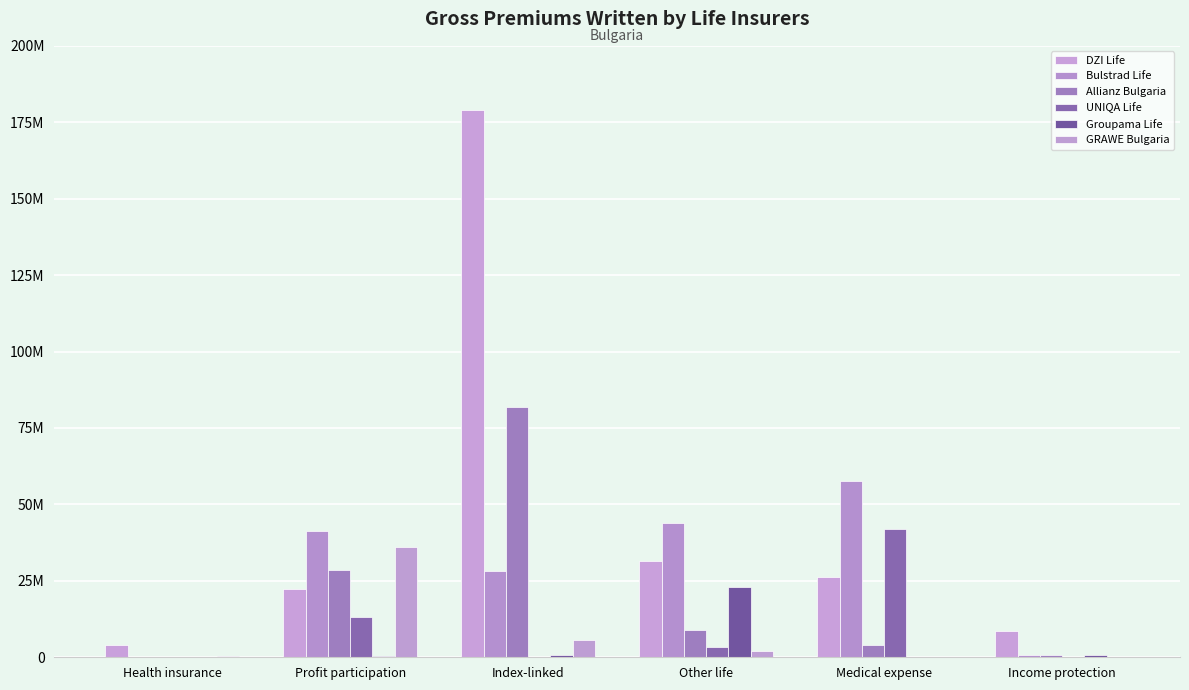

Where does the Allianz Bulgaria series first go above 8992171?

Profit participation